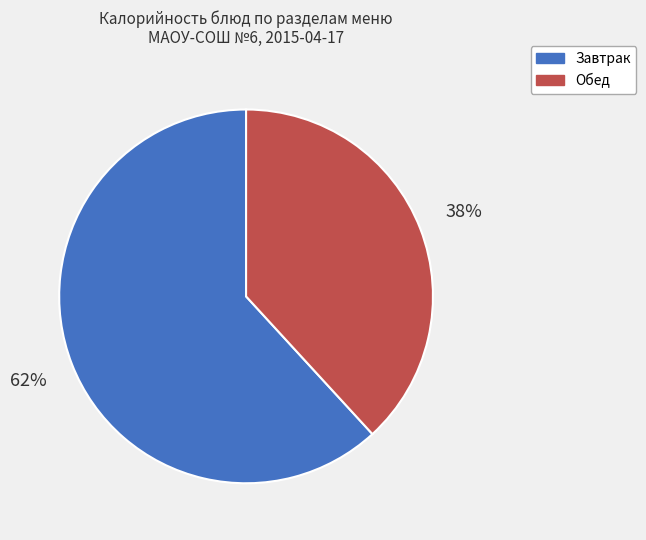

To the nearest percent, what is the average slice percentage?

50%